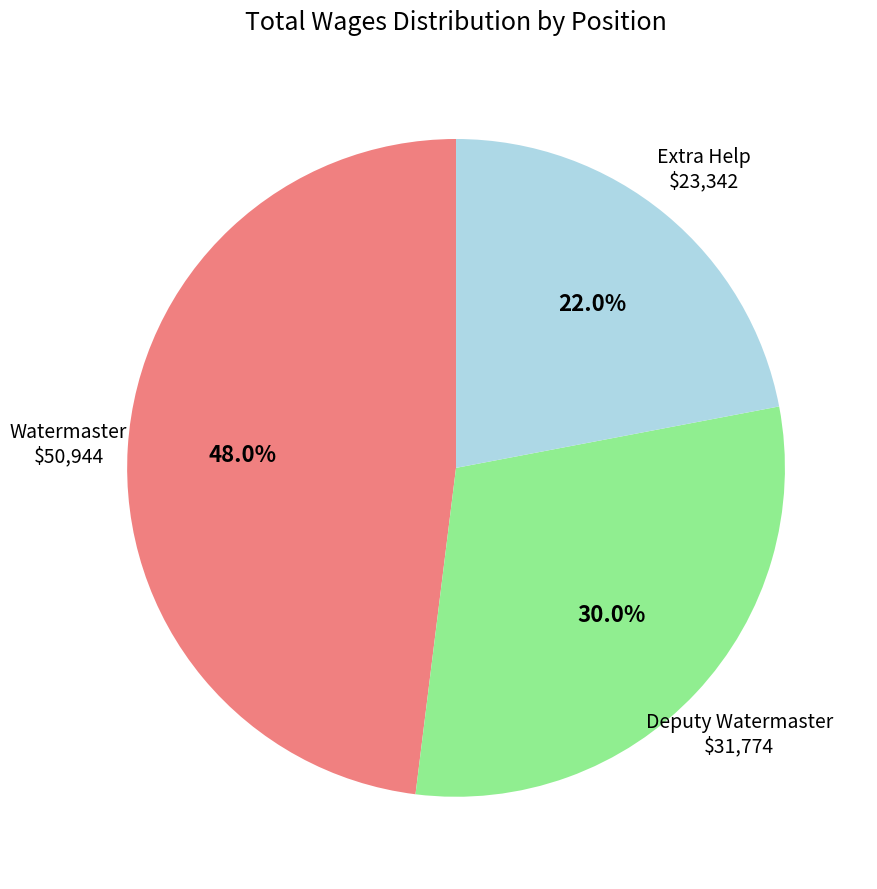

Between Watermaster and Deputy Watermaster, which is larger?

Watermaster